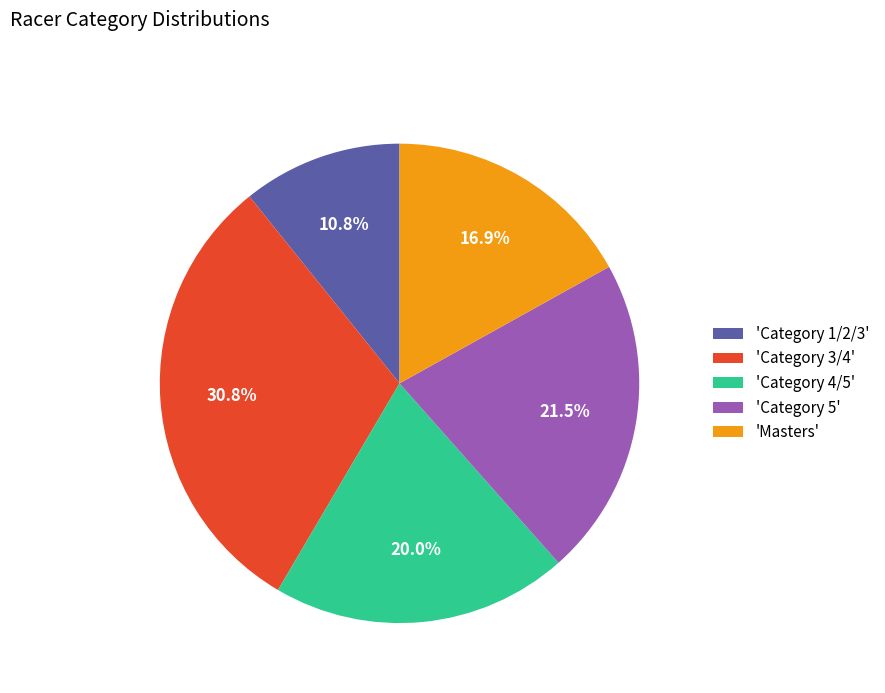

Which slice is the smallest?

'Category 1/2/3'